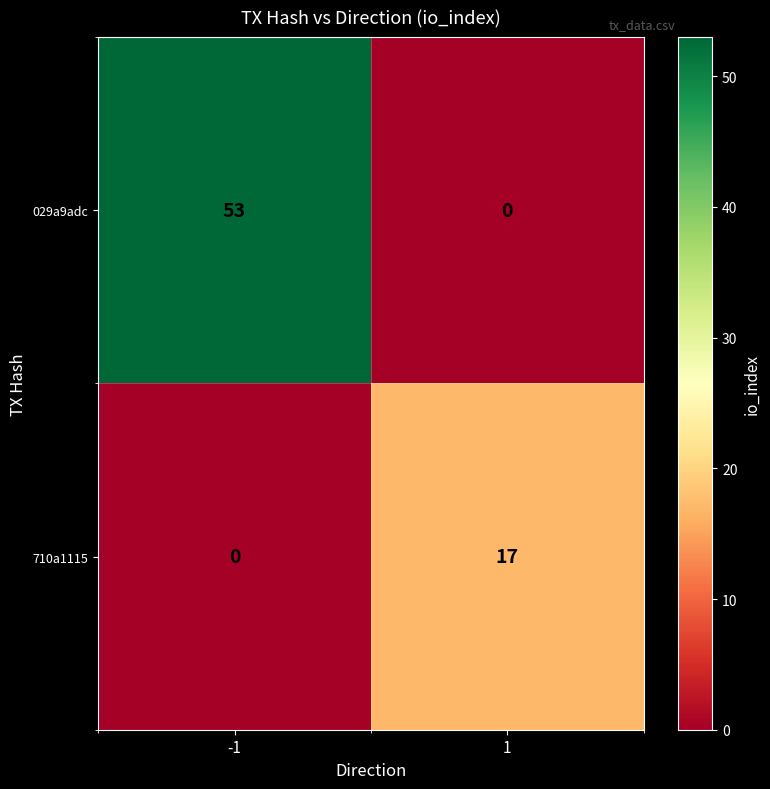

Which series has the widest spread of values?

029a9adc